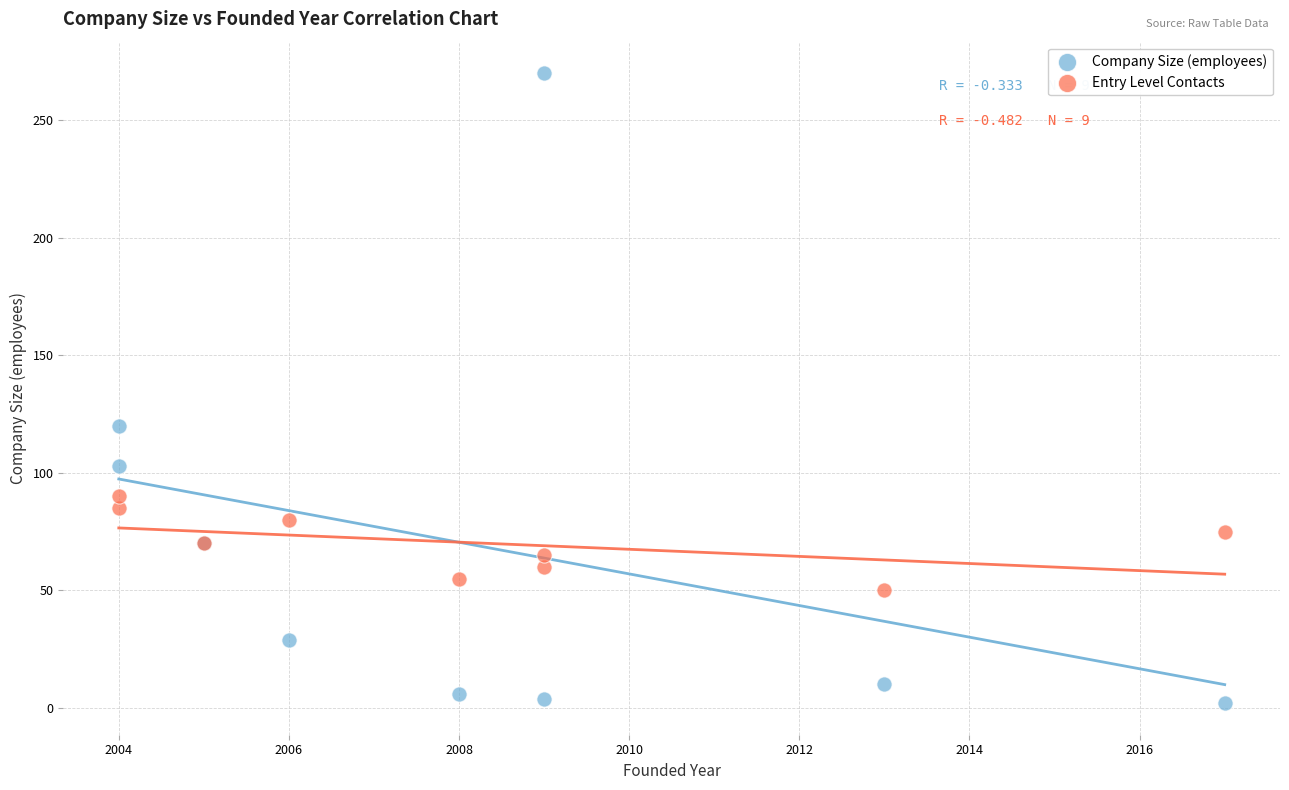

What is the X range (max minus min) for the scatter plot?

13